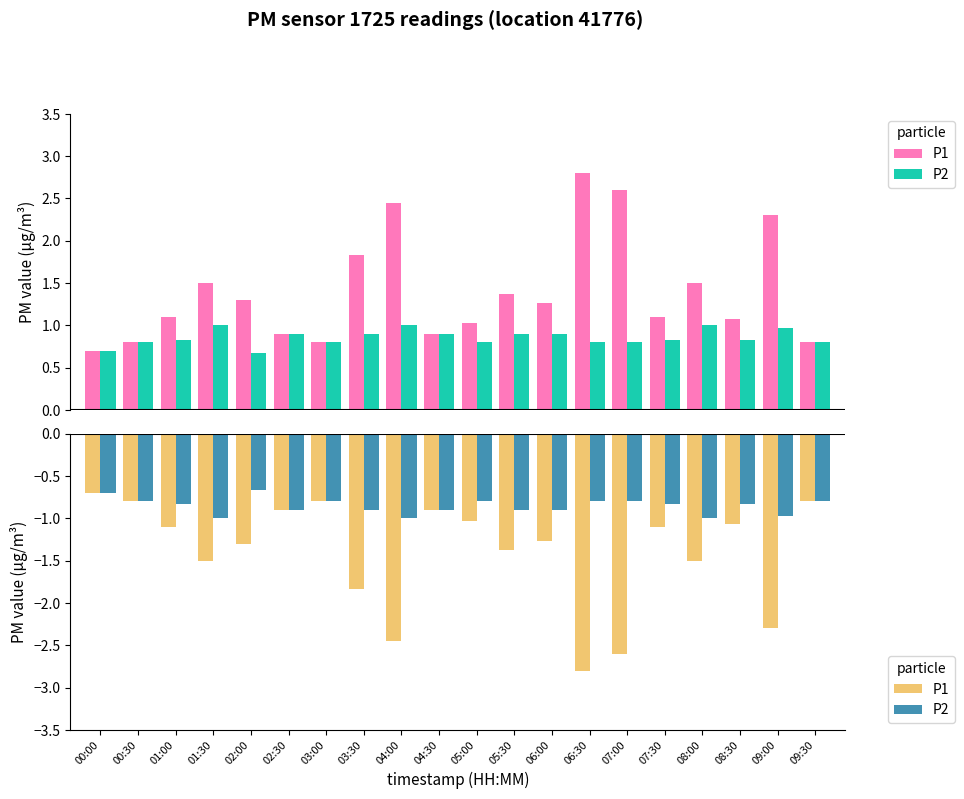

List the series in order of their overall mean, lowest first.

P1, P2